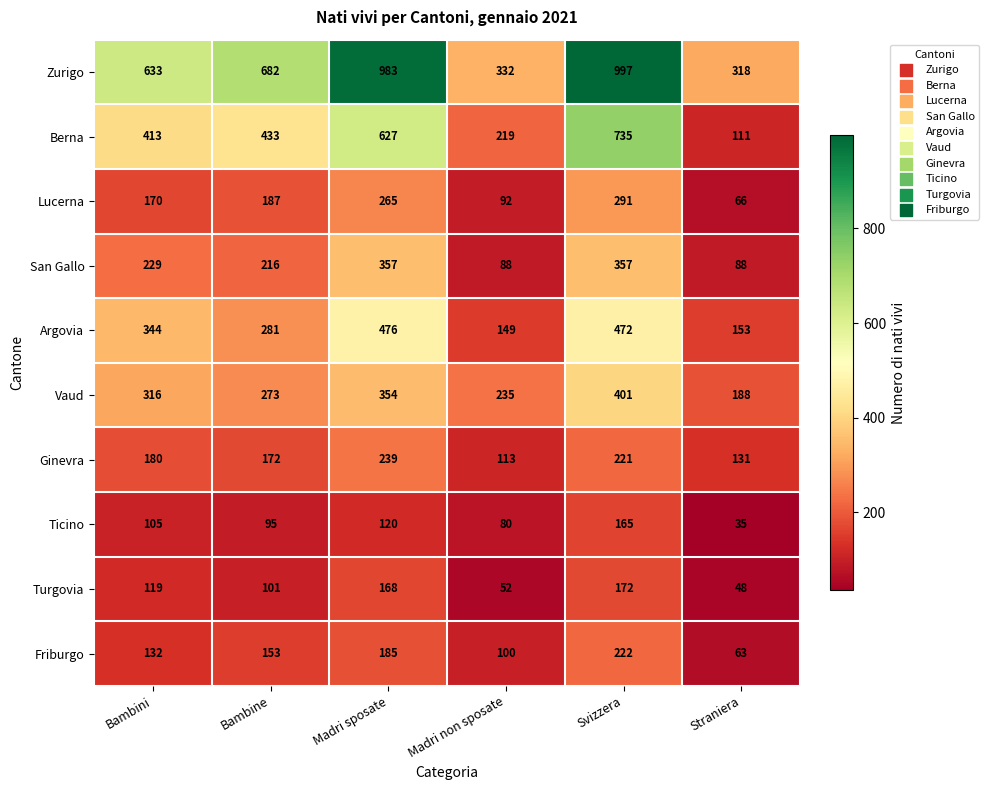

Which series changed the most between Bambini and Svizzera?

Zurigo